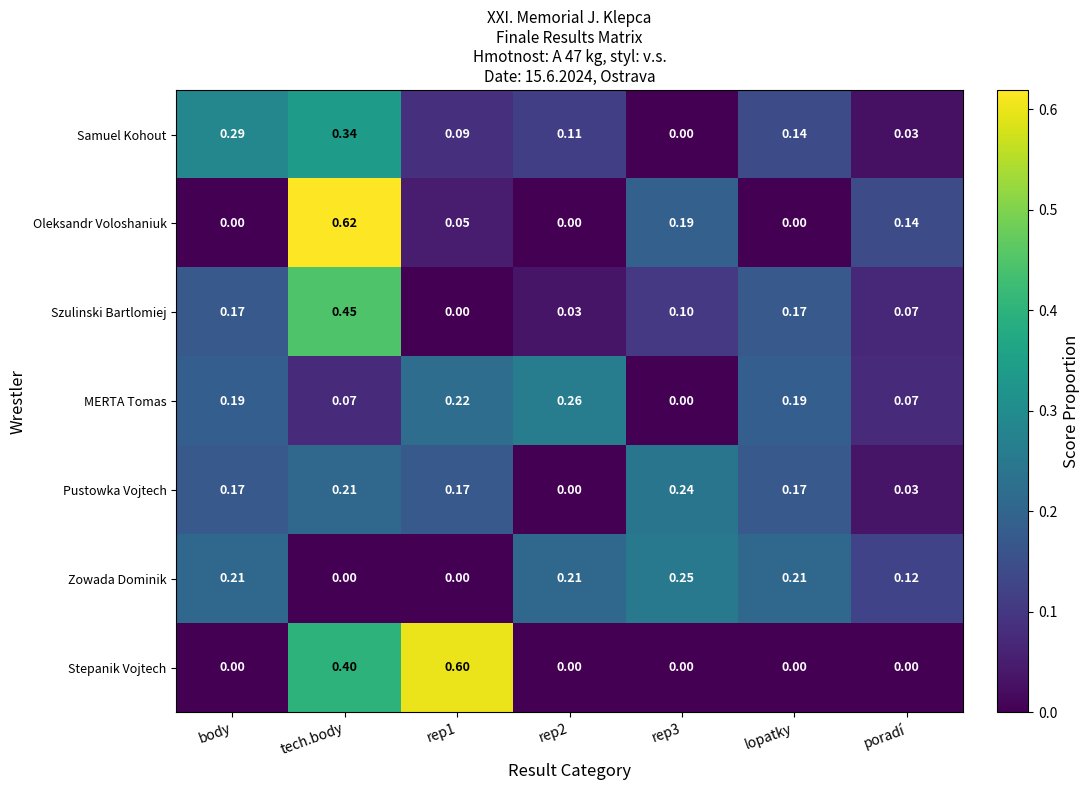

Which category has the highest value in the Szulinski Bartlomiej series?

tech.body